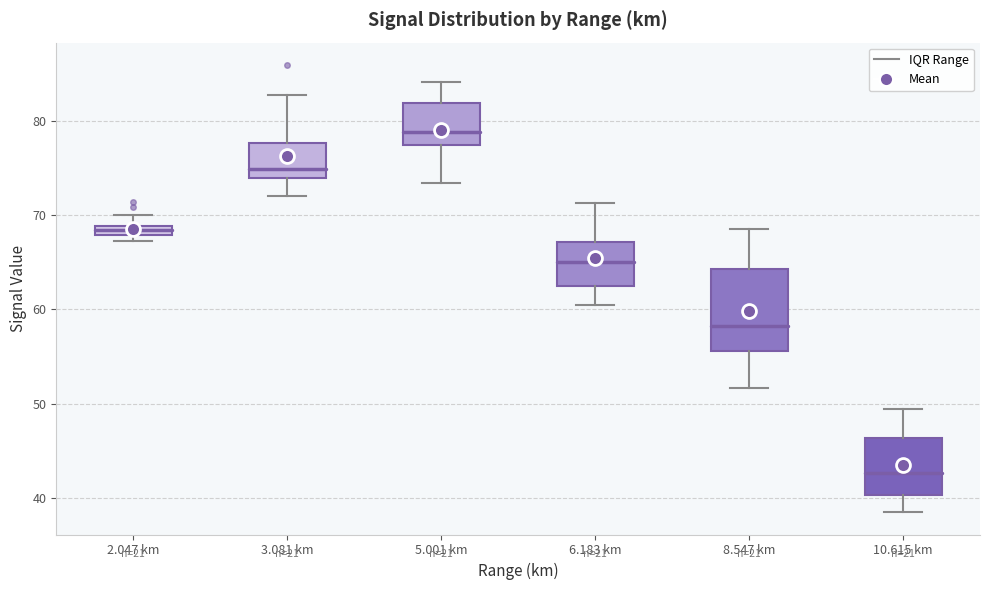

Where does the lower whisker of the box for 6.183 km end on the y-axis? The values are not printed on the chart, so give them approximately, as read against the axis.

61